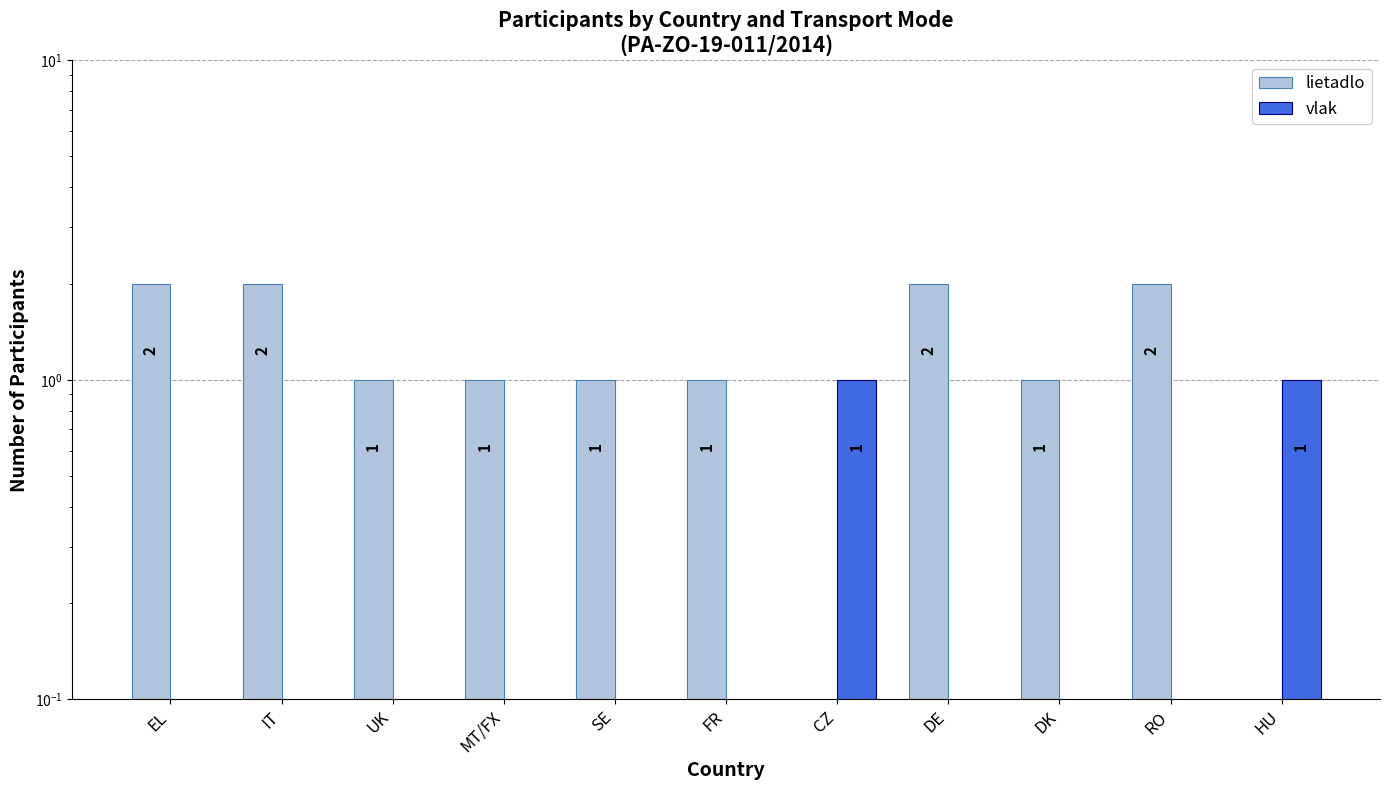

Reading left to right, what are all the values shown in this chart?

lietadlo: EL=2	IT=2	UK=1	MT/FX=1	SE=1	FR=1	CZ=0	DE=2	DK=1	RO=2	HU=0
vlak: EL=0	IT=0	UK=0	MT/FX=0	SE=0	FR=0	CZ=1	DE=0	DK=0	RO=0	HU=1